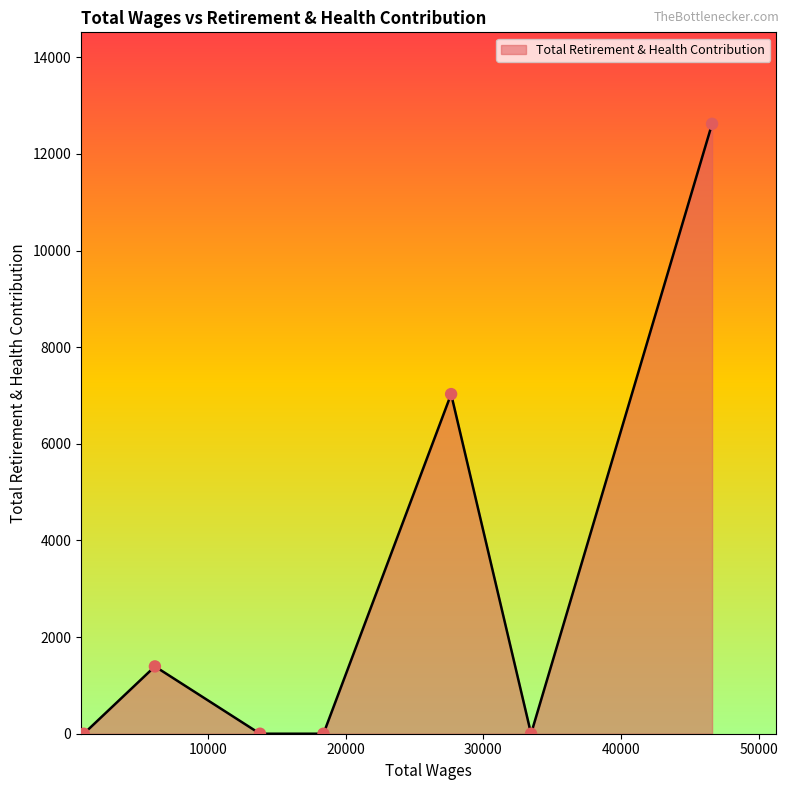

What is the greatest value displayed?

12623